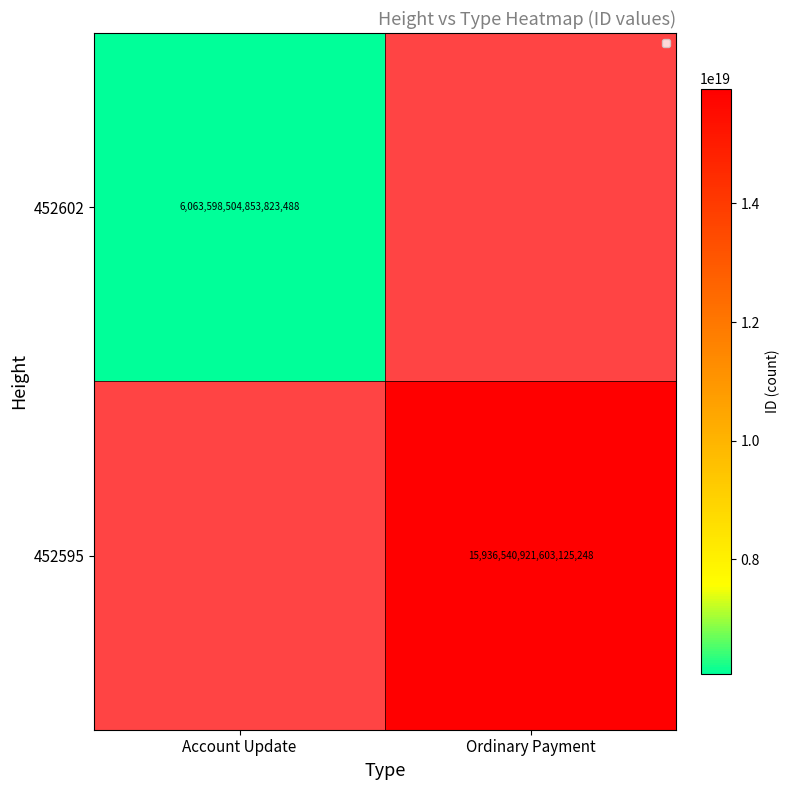

The value of 452602 at Account Update is 10011327904404643840. True or false?

False